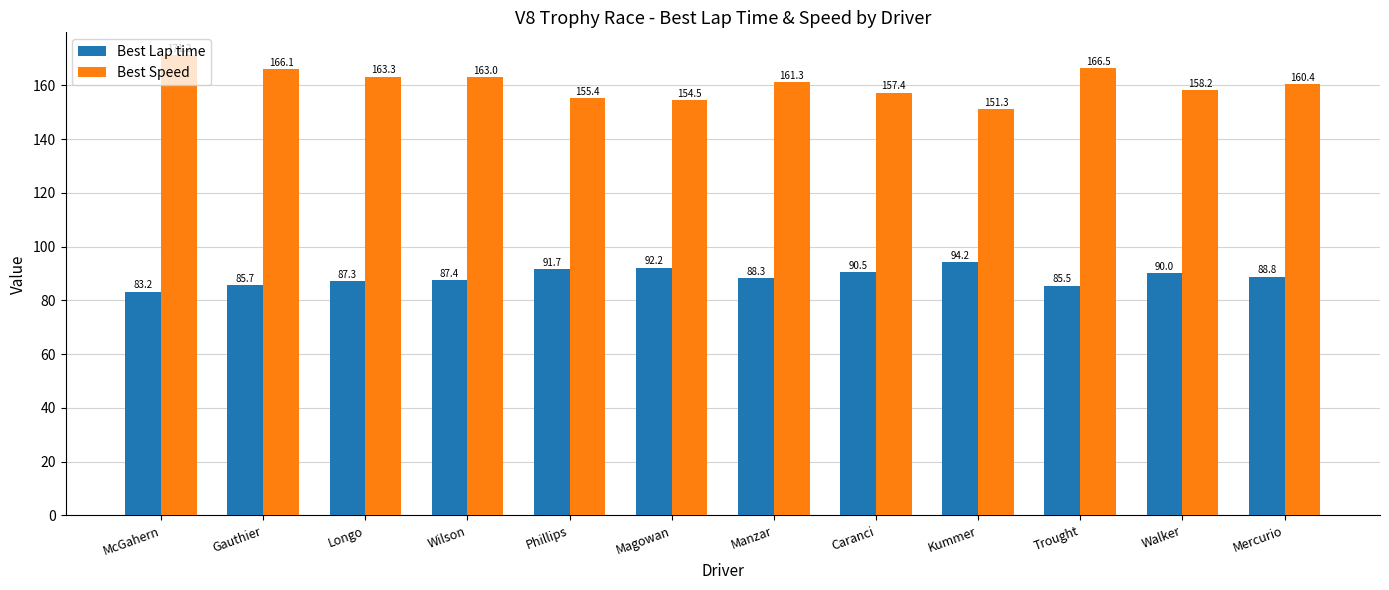

True or false: Best Speed has a value of 166.5 at Trought.

True